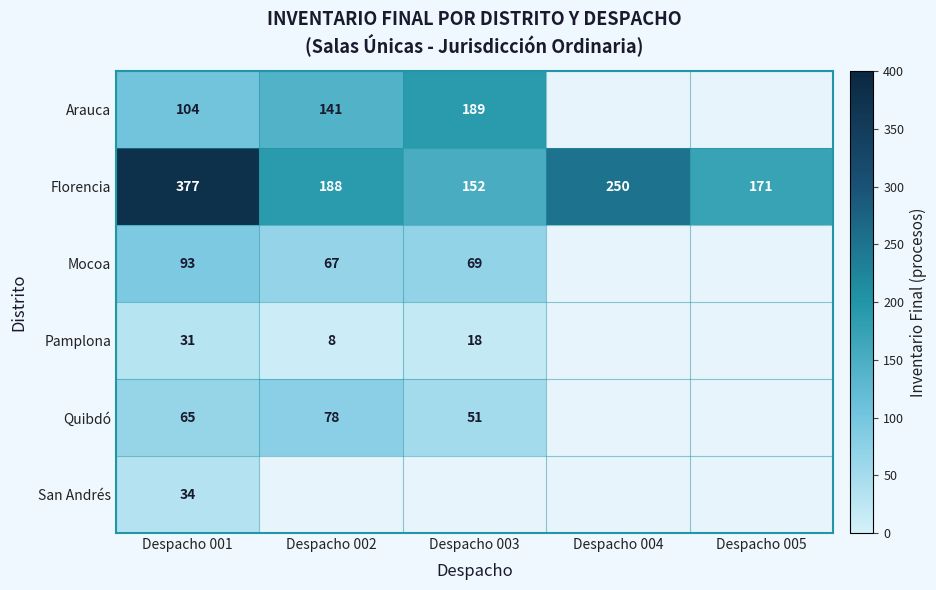

What is the difference between the highest and lowest values at Despacho 001?

346